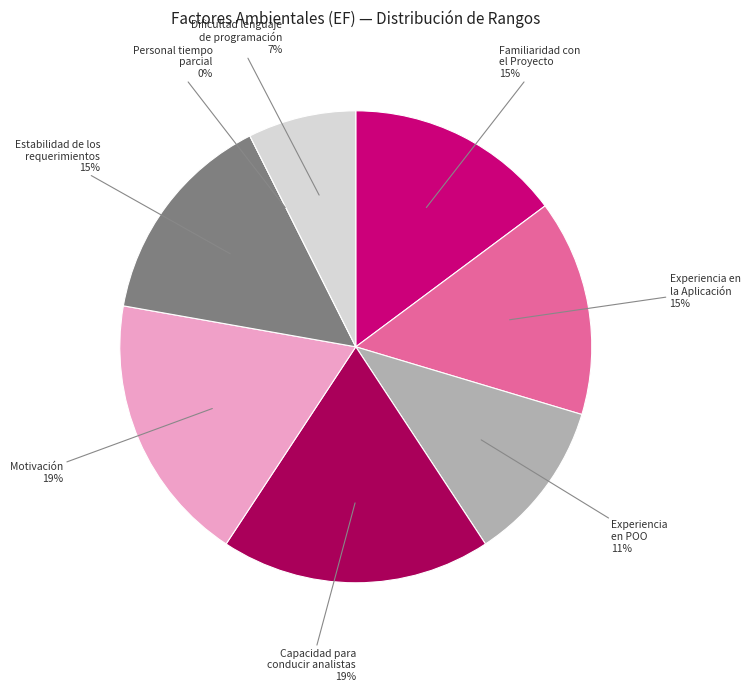

Which category has the smallest portion of the pie?

Personal asignado de tiempo parcial